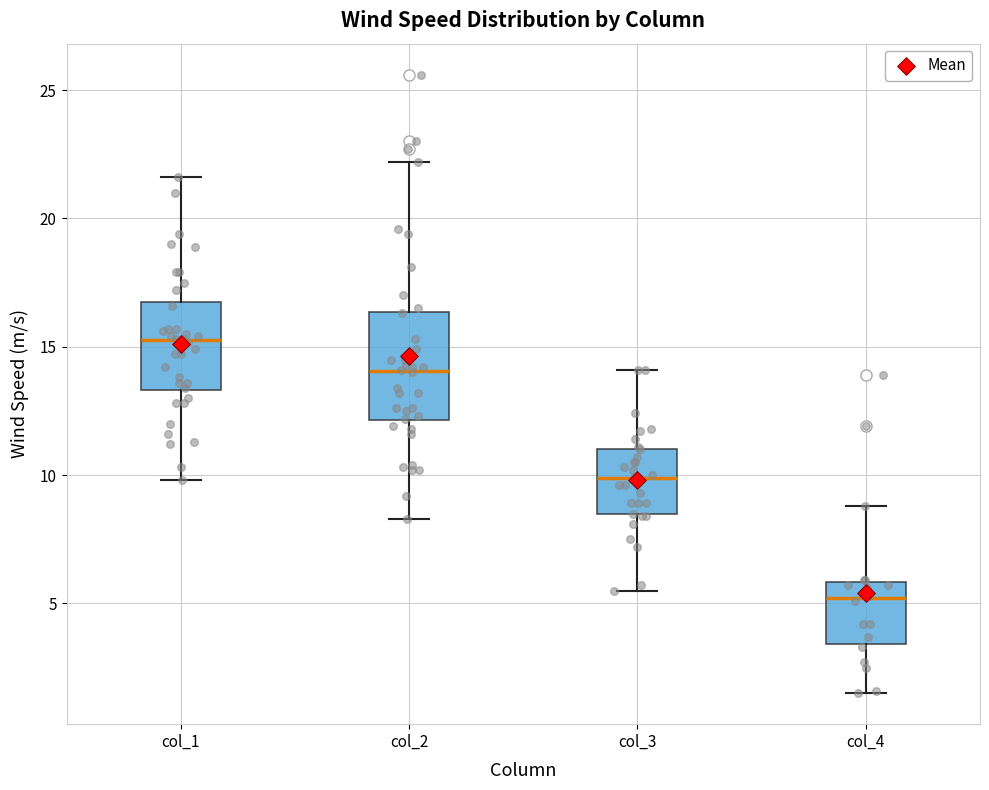

Which box has the highest median line?

col_1